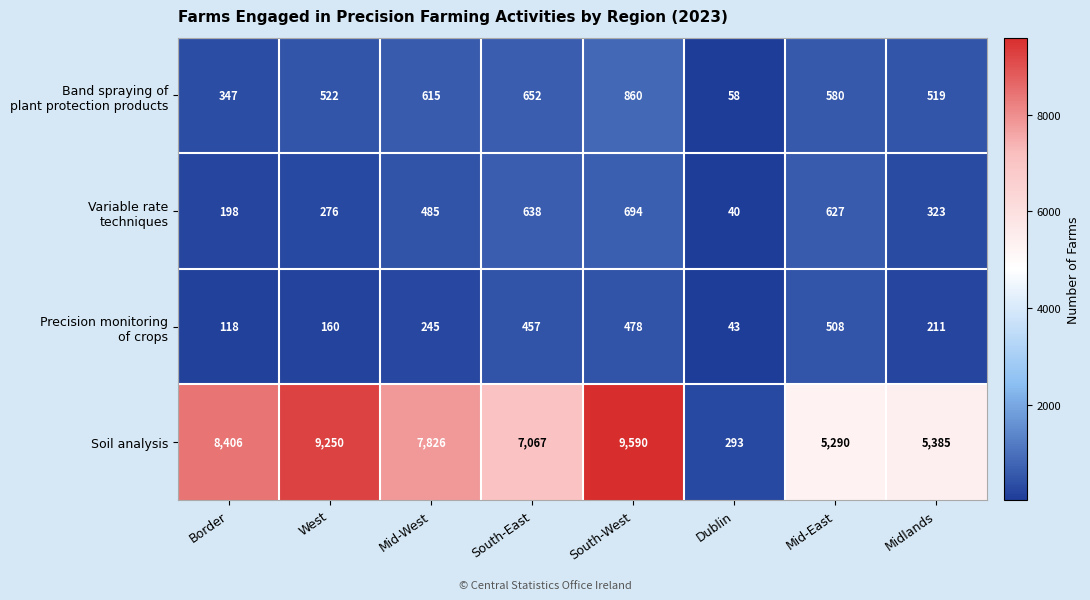

Where does the Soil analysis series first go above 7826?

Border